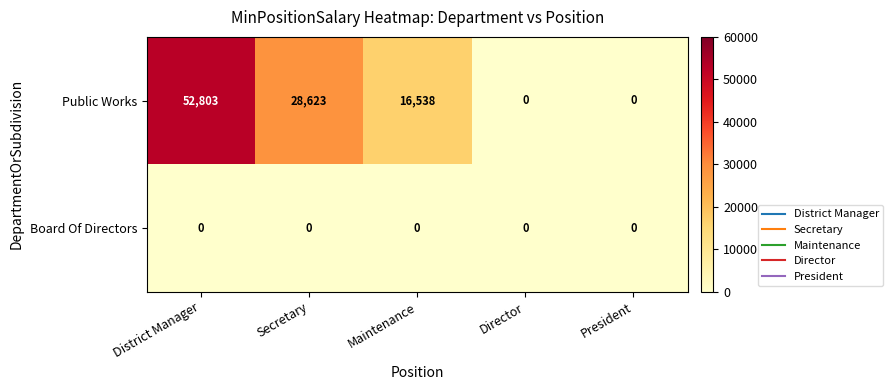

Reading left to right, transcribe all the data shown in this chart.

Public Works: 52803	28623	16538	0	0
Board Of Directors: 0	0	0	0	0